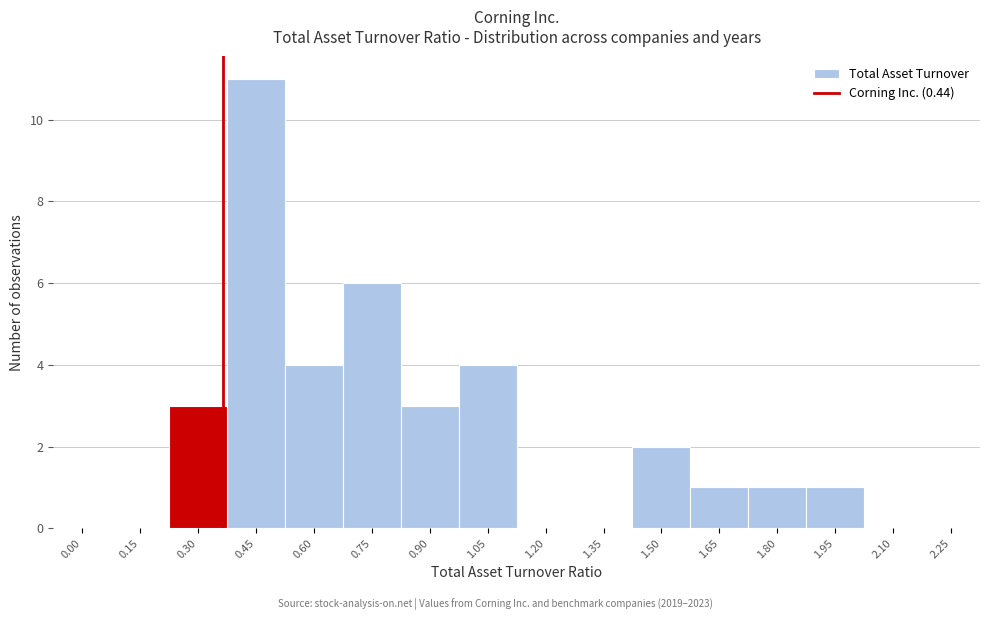

Reading left to right, transcribe all the data shown in this chart.

0.00=0	0.15=0	0.30=3	0.45=11	0.60=4	0.75=6	0.90=3	1.05=4	1.20=0	1.35=0	1.50=2	1.65=1	1.80=1	1.95=1	2.10=0	2.25=0